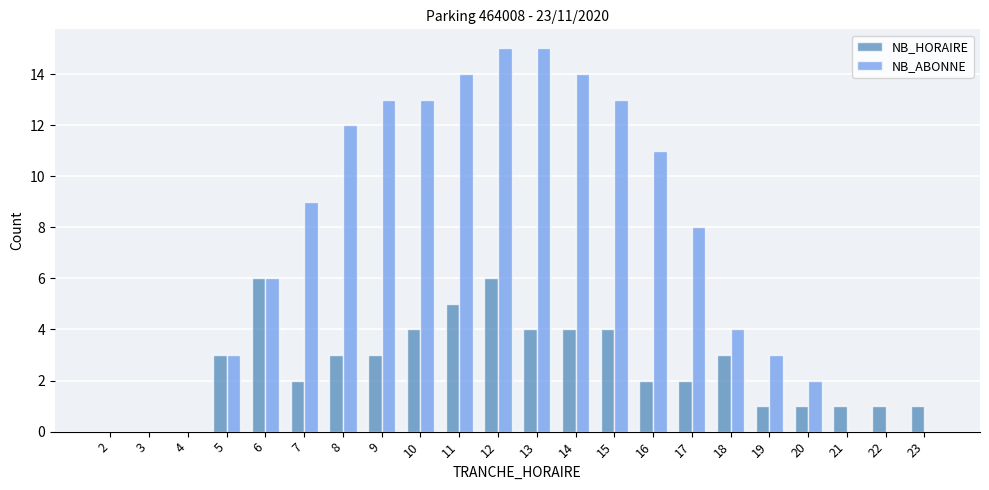

What is the sum of all NB_ABONNE values?

155